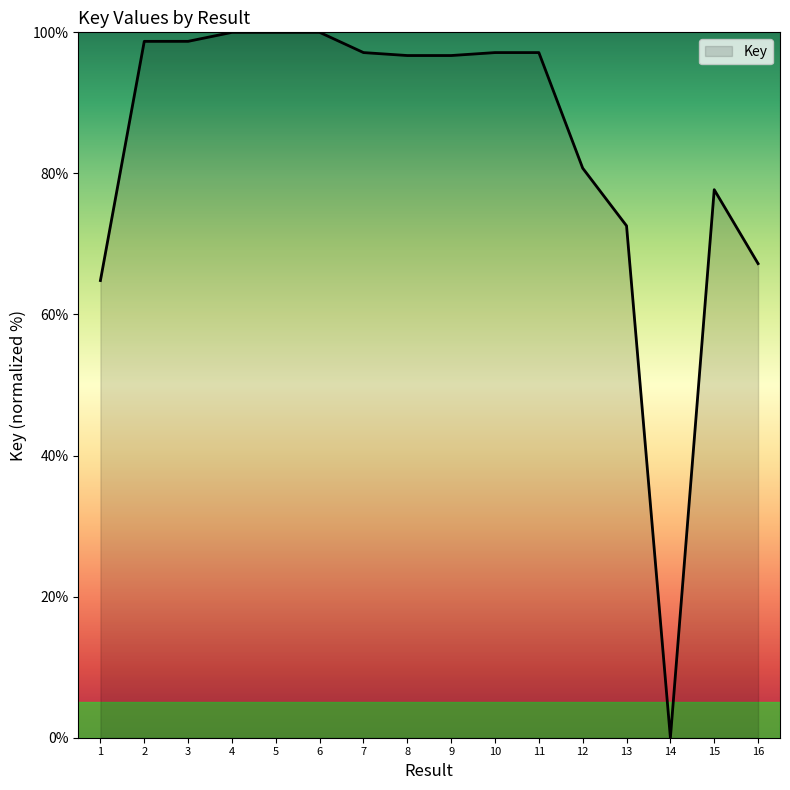

What is the change in value from 7 to 16?

-29.9